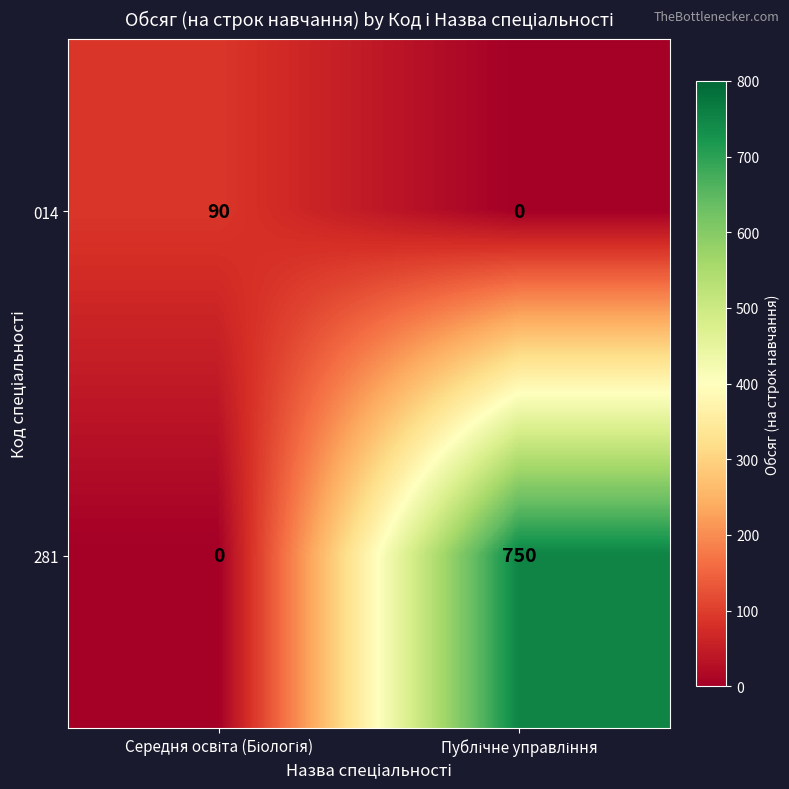

Reading left to right, list all the values displayed in this chart.

014: 90	0
281: 0	750